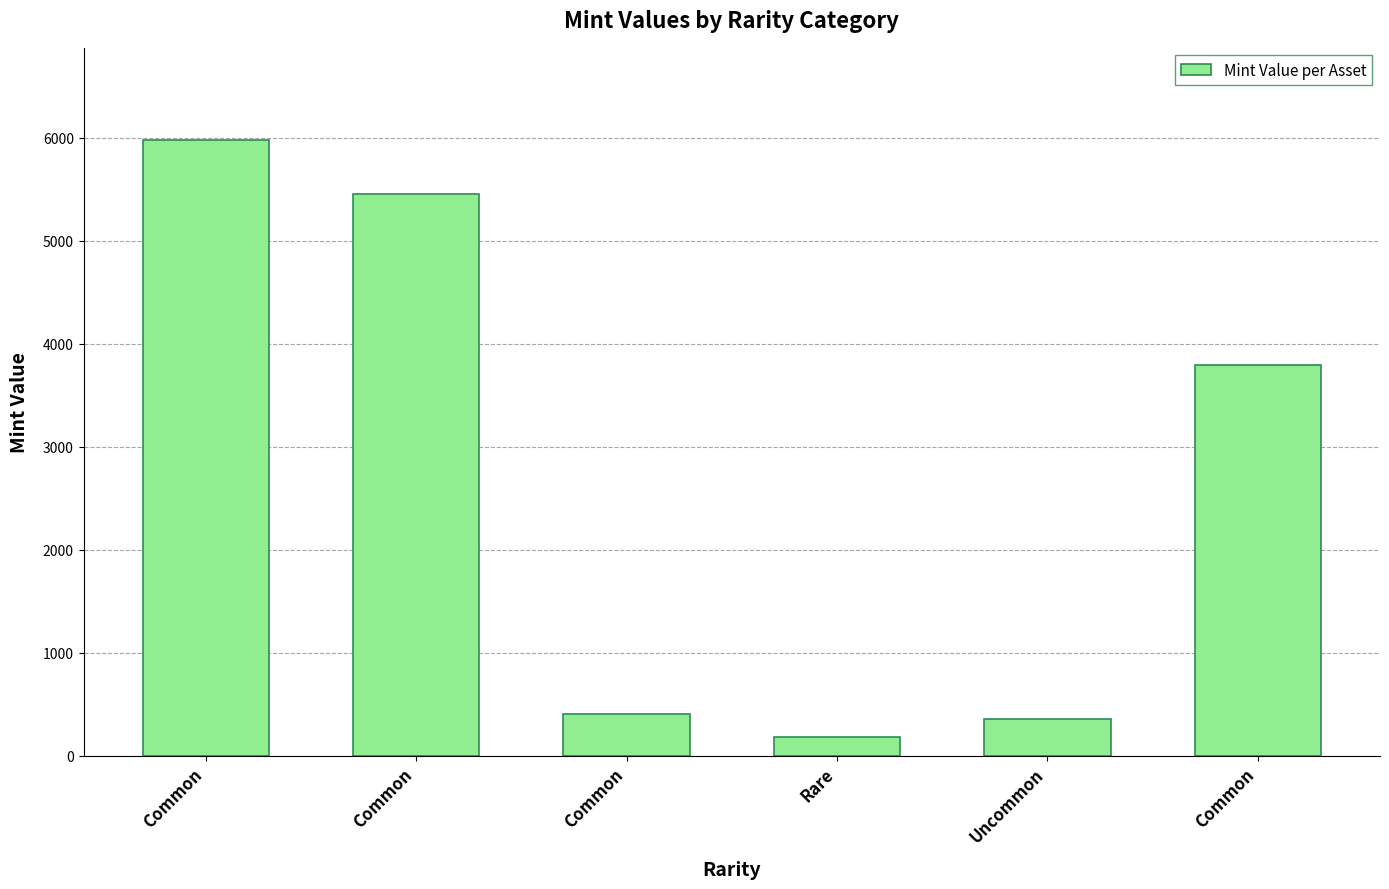

Count the number of categories in the chart.

6